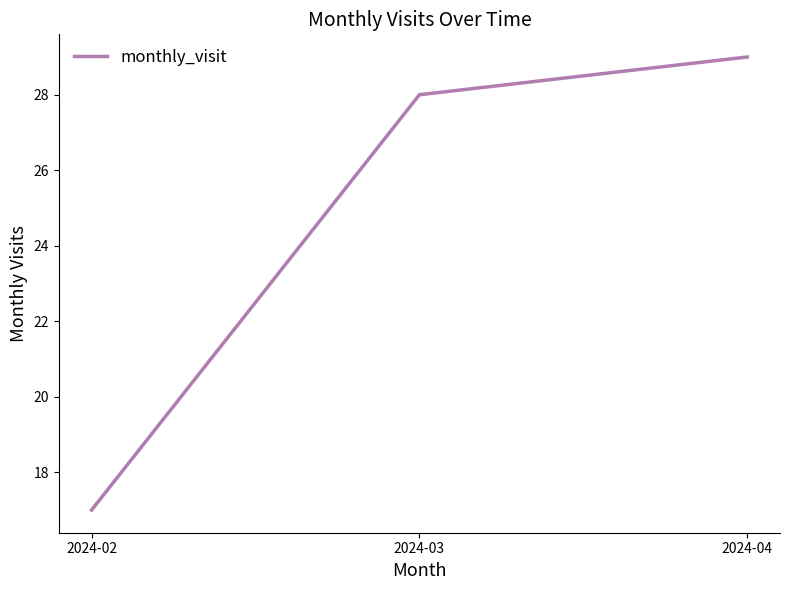

What is the change in value from 2024-02 to 2024-04?

+12